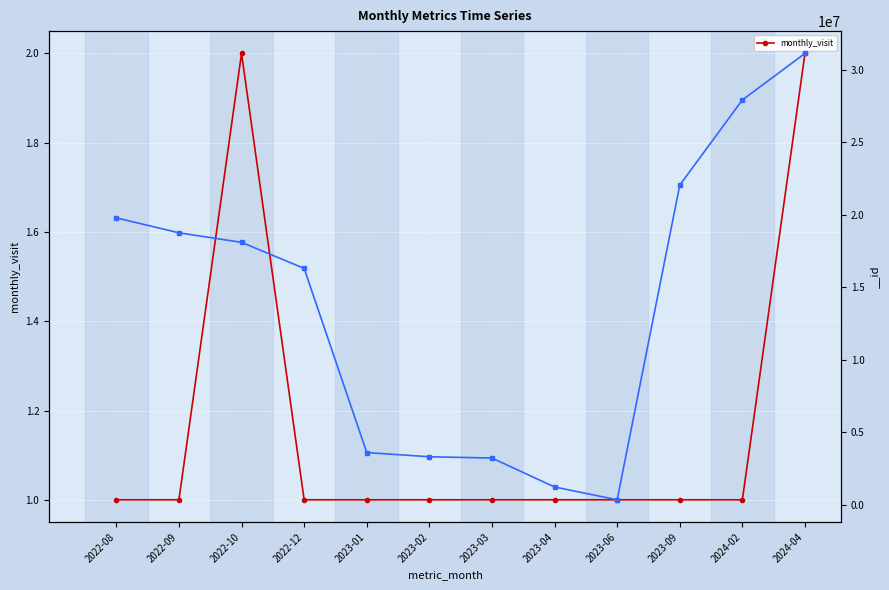

Does the chart display data point markers on the line(s)?

Yes